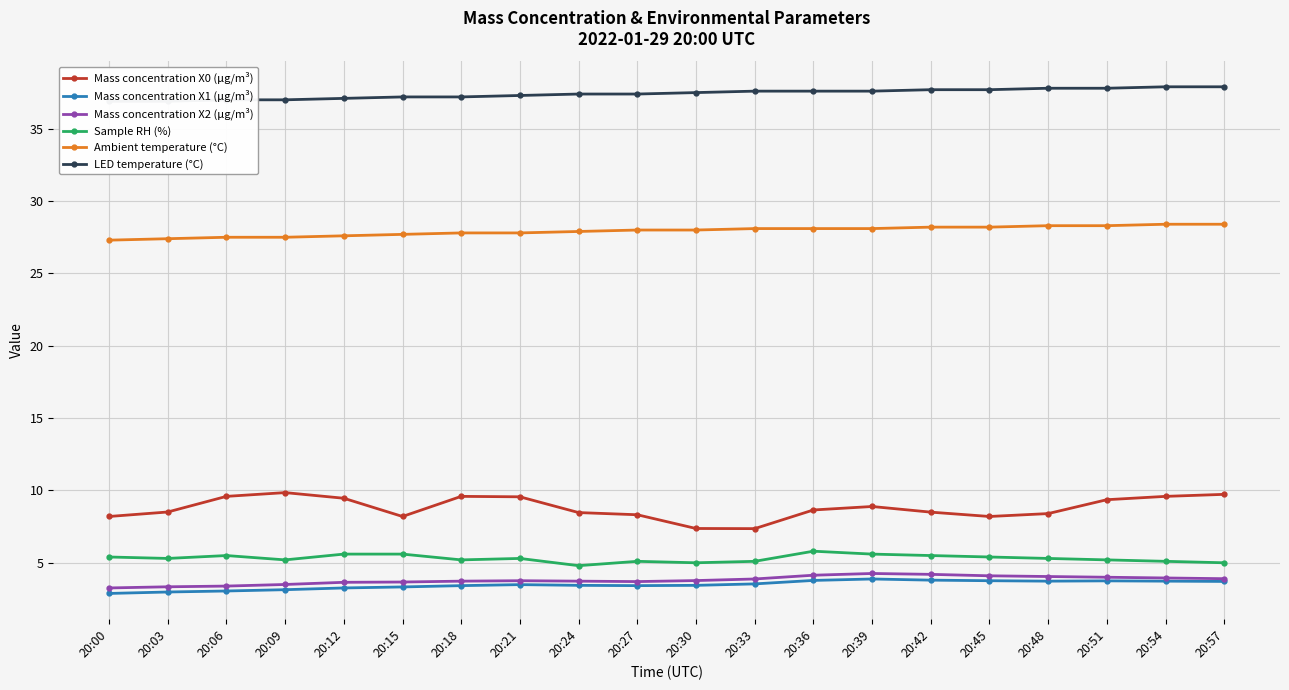

Reading left to right, list all the values displayed in this chart.

Mass concentration X0 (μg/m³): 8.2	8.5	9.6	9.8	9.5	8.2	9.6	9.6	8.5	8.3	7.4	7.4	8.7	8.9	8.5	8.2	8.4	9.4	9.6	9.7
Mass concentration X1 (μg/m³): 2.9	3.0	3.0	3.1	3.3	3.3	3.4	3.5	3.4	3.4	3.4	3.5	3.8	3.9	3.8	3.8	3.7	3.8	3.7	3.7
Mass concentration X2 (μg/m³): 3.3	3.3	3.4	3.5	3.6	3.7	3.7	3.8	3.7	3.7	3.8	3.9	4.1	4.3	4.2	4.1	4.0	4.0	4.0	3.9
Sample RH (%): 5.4	5.3	5.5	5.2	5.6	5.6	5.2	5.3	4.8	5.1	5.0	5.1	5.8	5.6	5.5	5.4	5.3	5.2	5.1	5.0
Ambient temperature (°C): 27.3	27.4	27.5	27.5	27.6	27.7	27.8	27.8	27.9	28.0	28.0	28.1	28.1	28.1	28.2	28.2	28.3	28.3	28.4	28.4
LED temperature (°C): 36.9	36.9	37.0	37.0	37.1	37.2	37.2	37.3	37.4	37.4	37.5	37.6	37.6	37.6	37.7	37.7	37.8	37.8	37.9	37.9